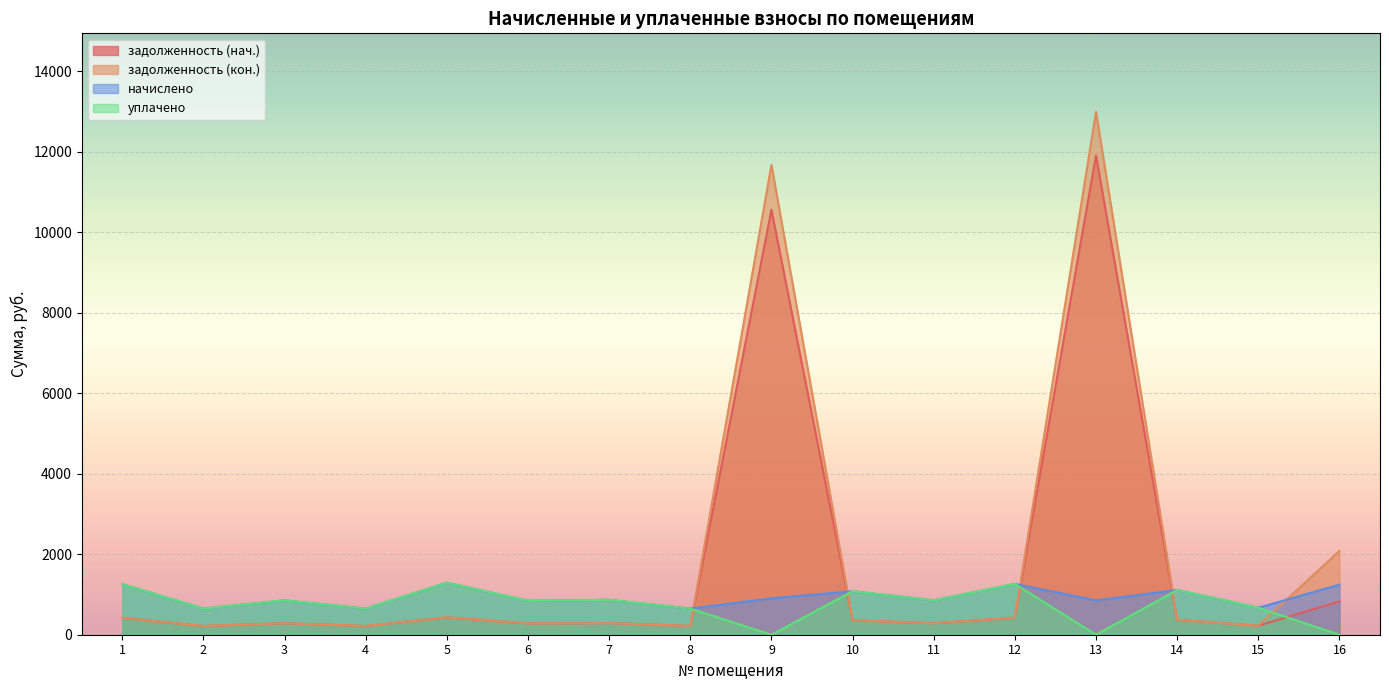

What is the difference between the задолженность (нач.) values at 16 and 2?

612.0